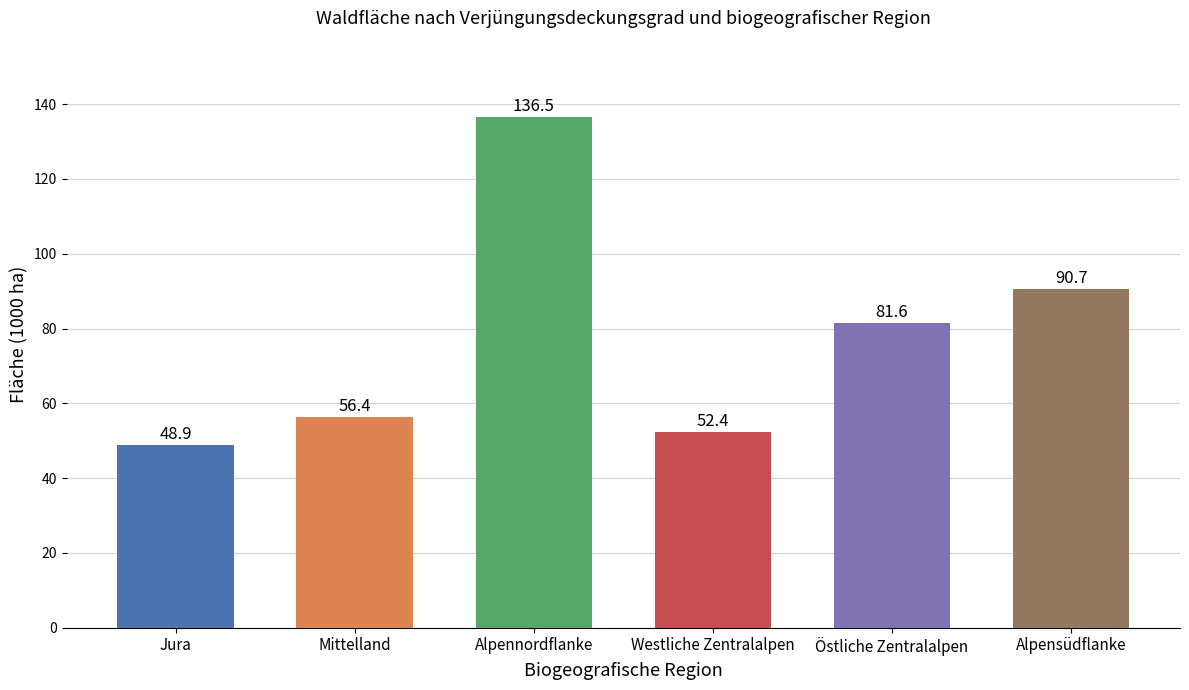

Which series has the widest spread of values?

Alpennordflanke